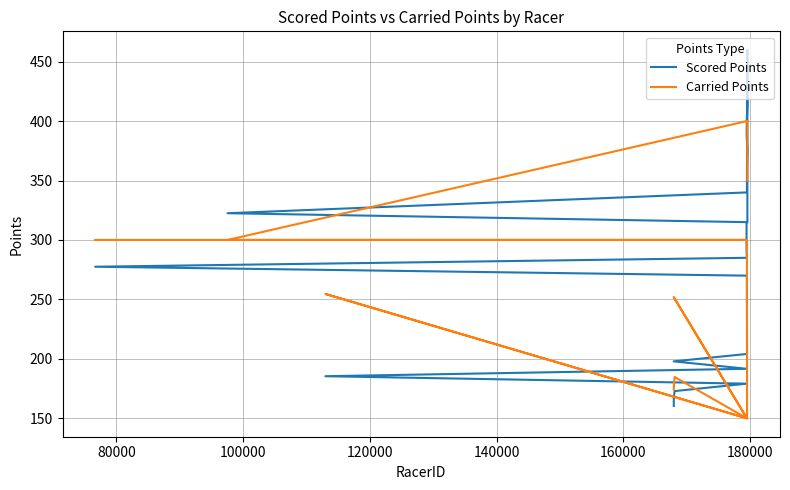

In Carried Points, how many points are higher than both neighbors (excluding endpoints)?

3